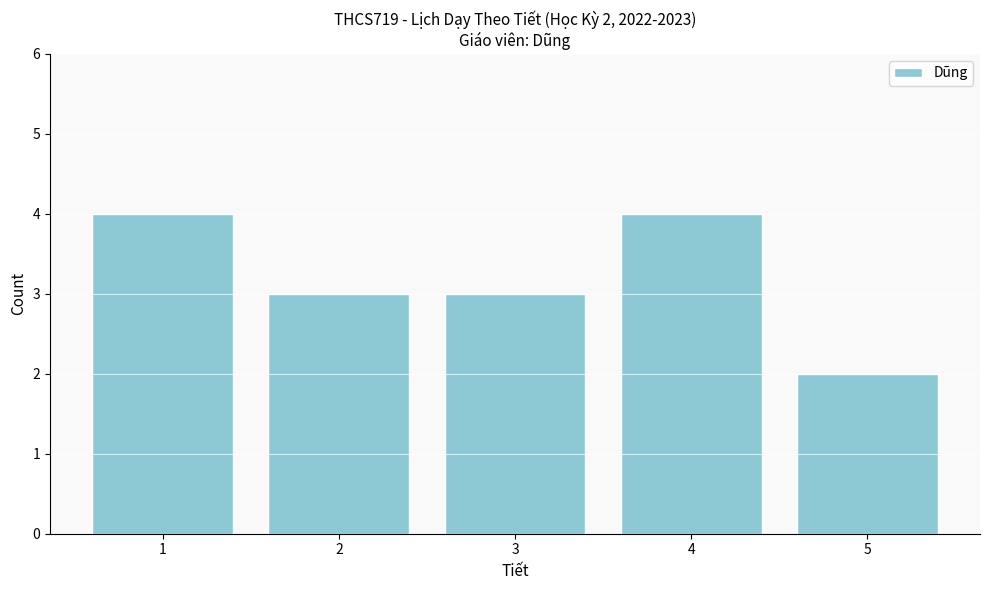

Reading left to right, what are all the values shown in this chart?

1=4	2=3	3=3	4=4	5=2